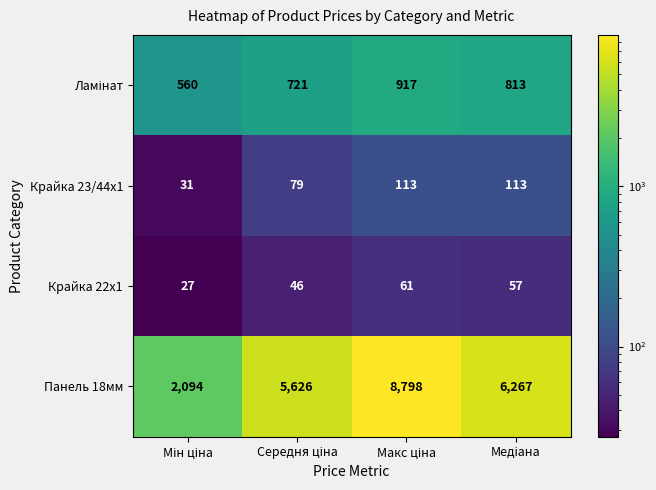

What is the smallest value displayed?

27